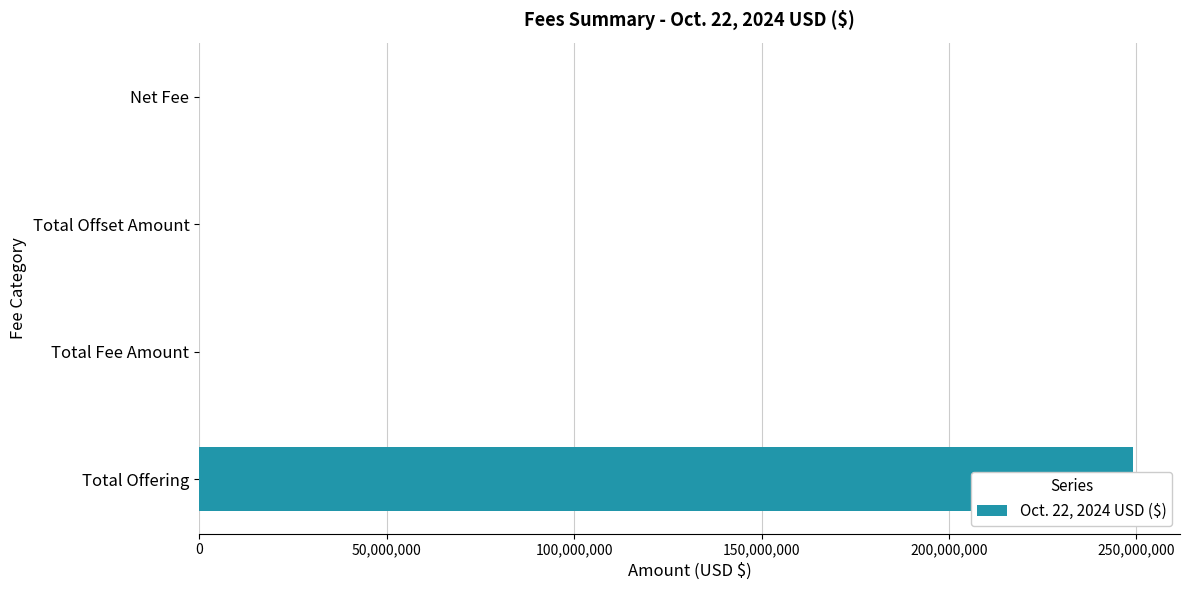

What position from the left is Total Fee Amount?

2